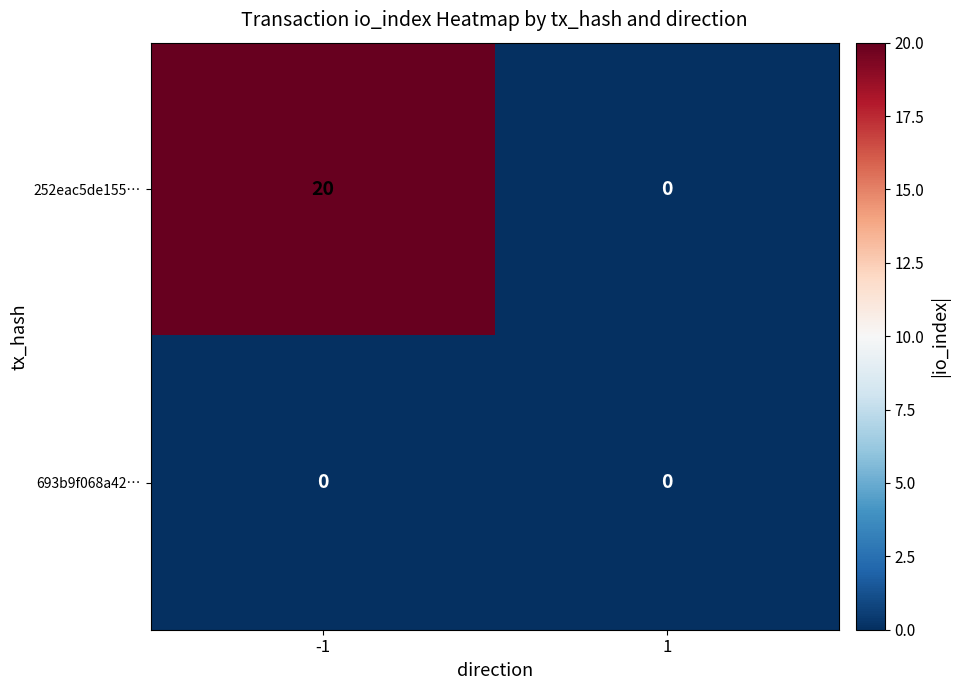

What is the difference between the 252eac5de155… values at -1 and 1?

20